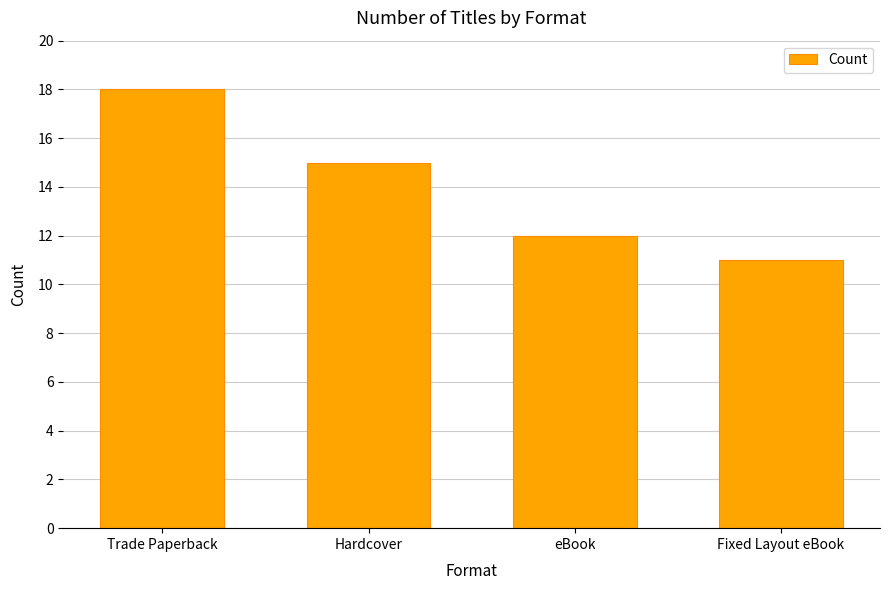

Reading left to right, extract all data points from this chart.

Trade Paperback=18	Hardcover=15	eBook=12	Fixed Layout eBook=11